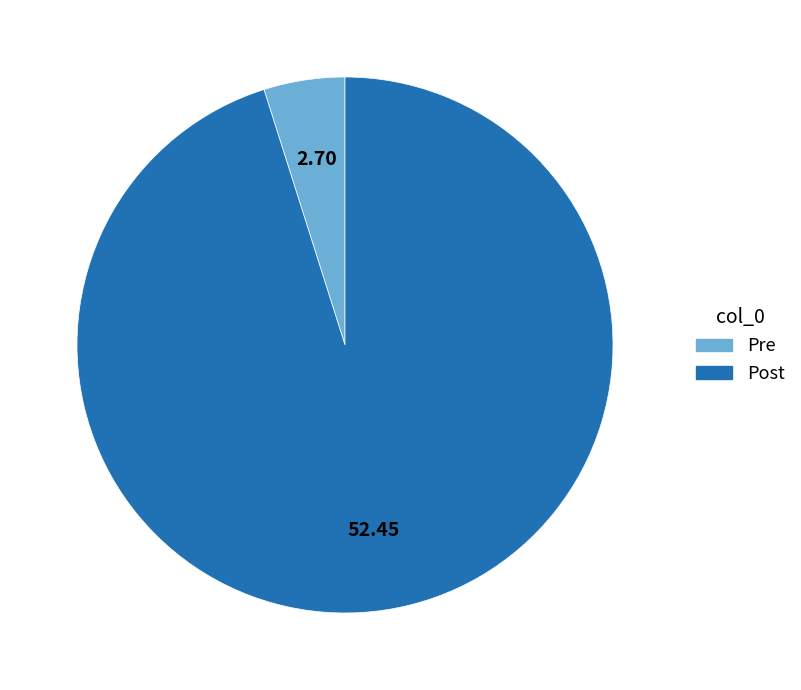

Between Post and Pre, which is larger?

Post